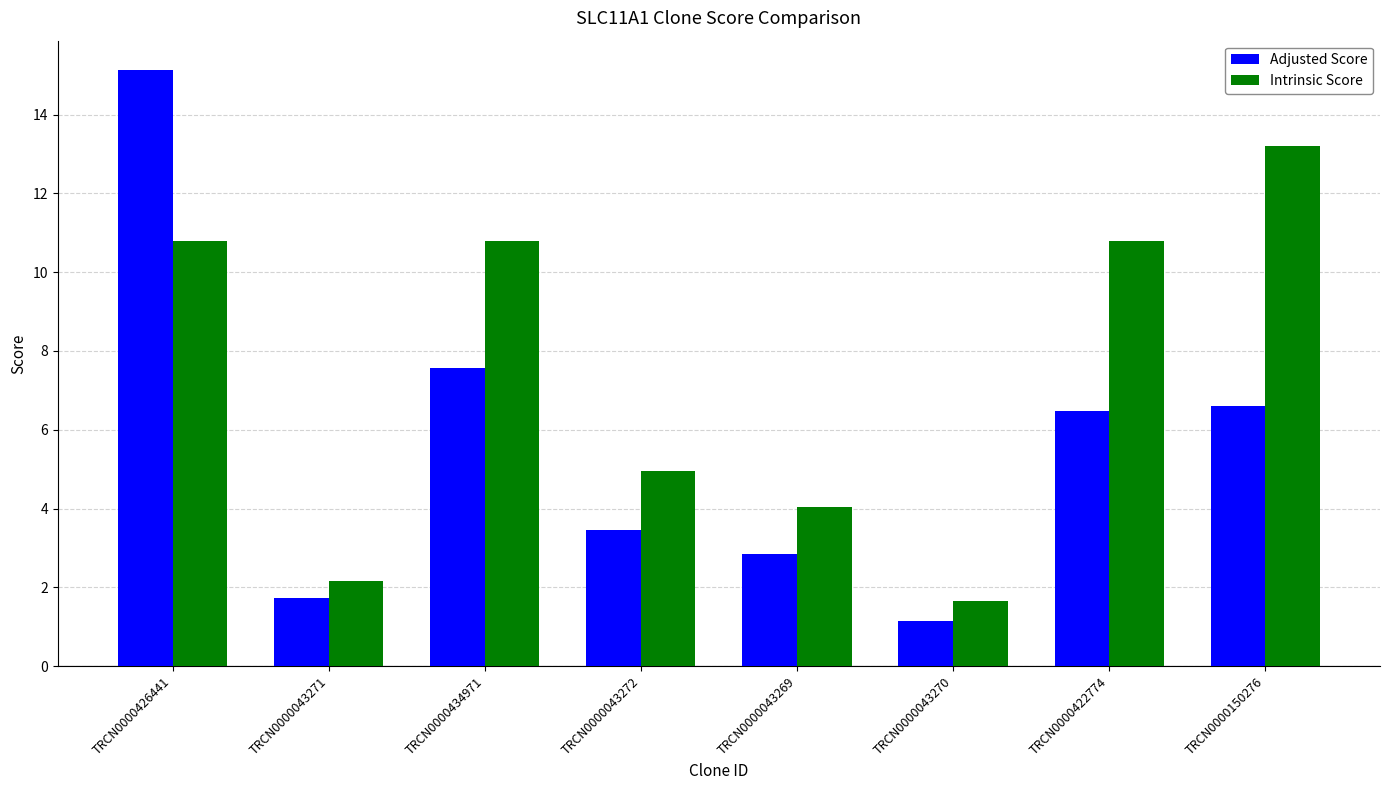

The Intrinsic Score series shows 10.8 at TRCN0000426441. True or false?

True